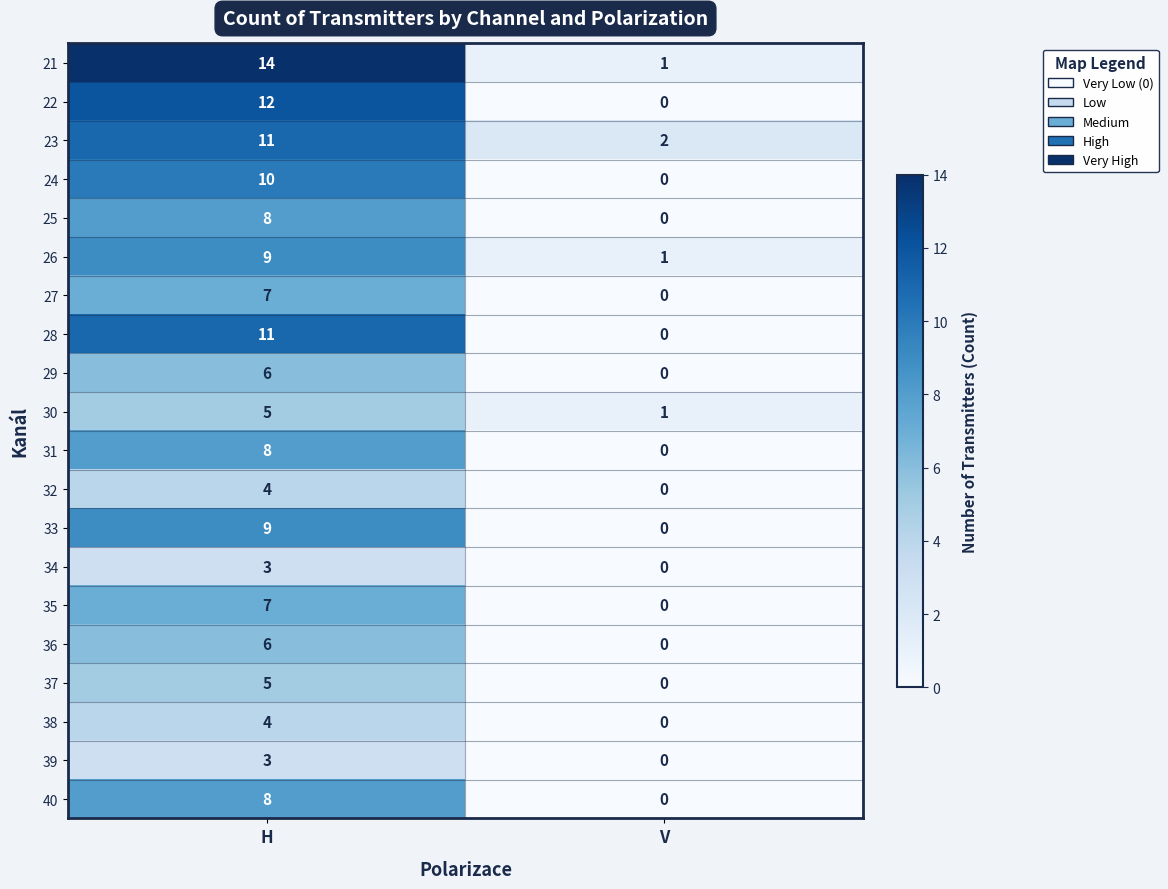

What is the total value across all series at V?

5